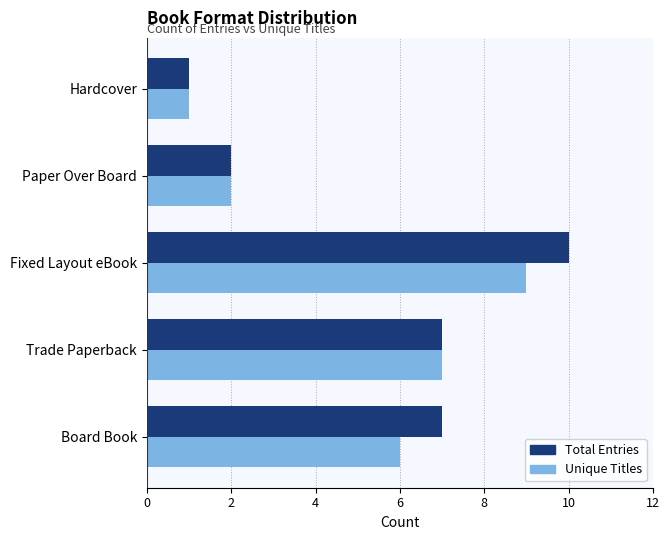

At Fixed Layout eBook, list the series in order from smallest to largest.

Unique Titles, Total Entries